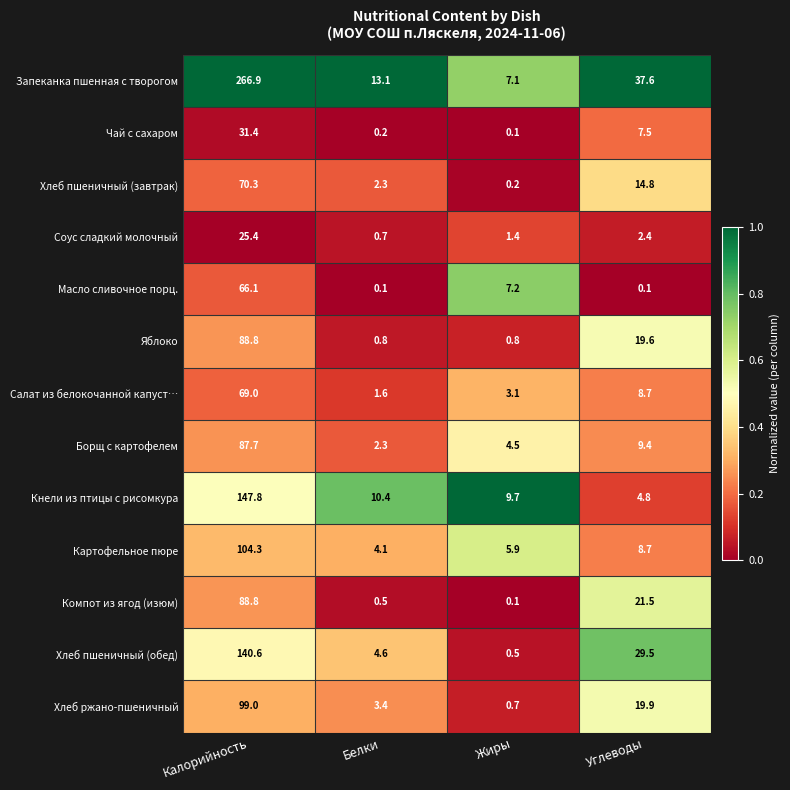

What is the difference between the highest and lowest values at Белки?

13.0